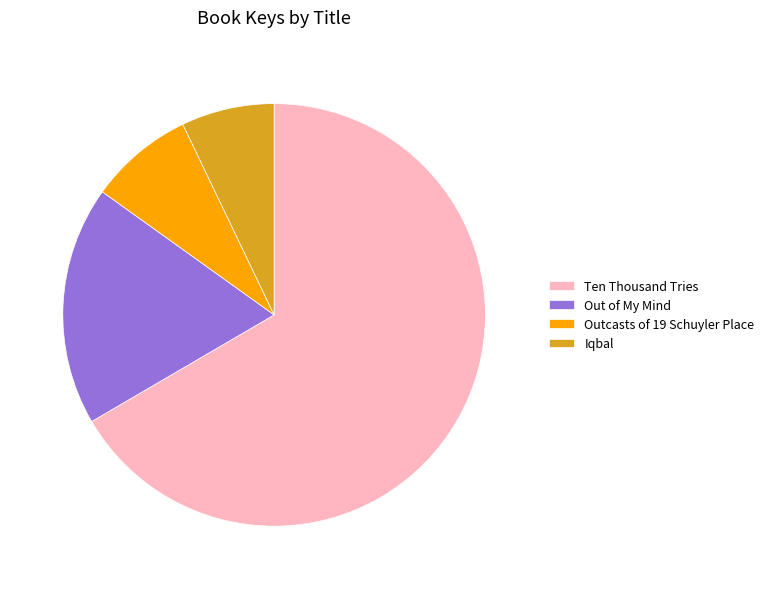

What is the smallest slice in the pie chart?

Iqbal